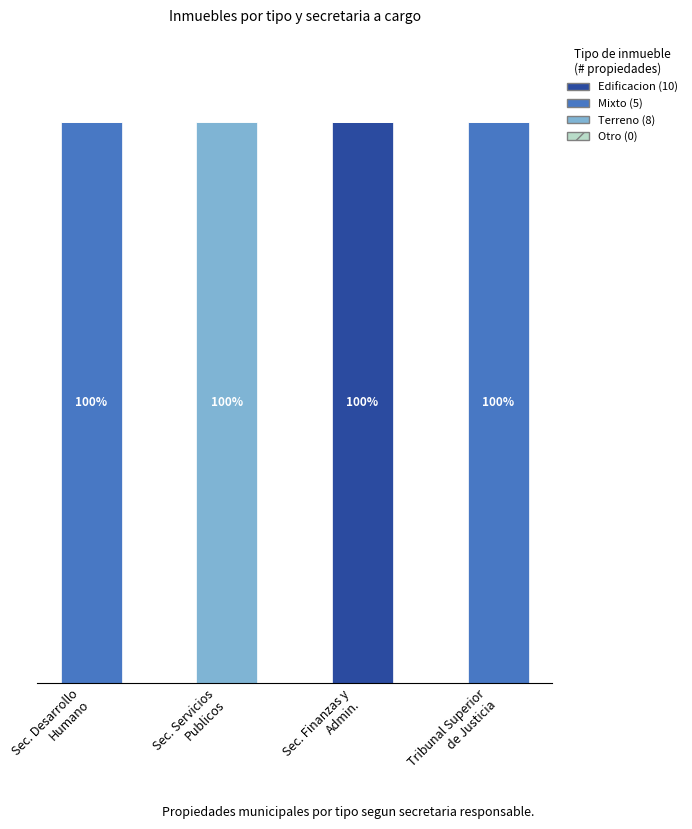

What are all the series names shown in the legend?

Edificacion (10), Mixto (5), Terreno (8), Otro (0)